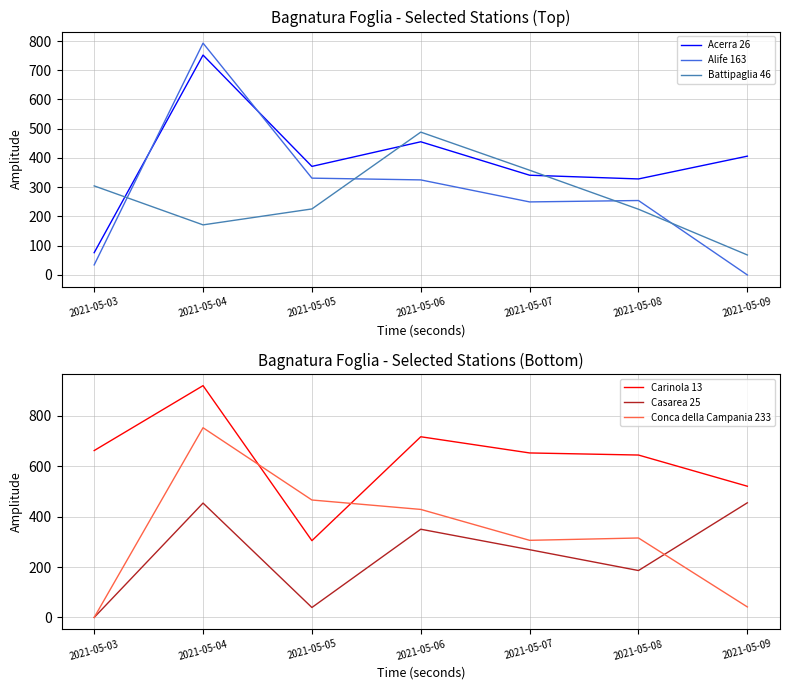

Which category has the highest value across all series?

2021-05-04